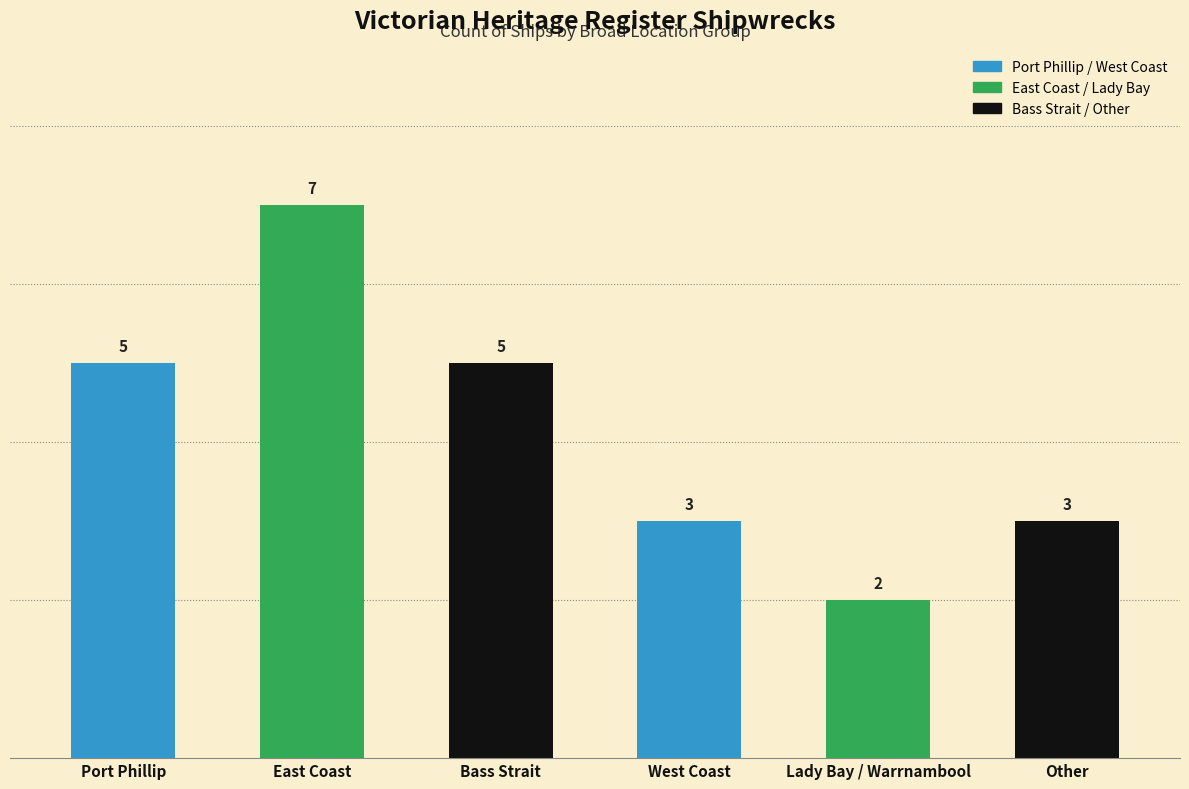

Between Other and Lady Bay / Warrnambool, which is larger?

Other